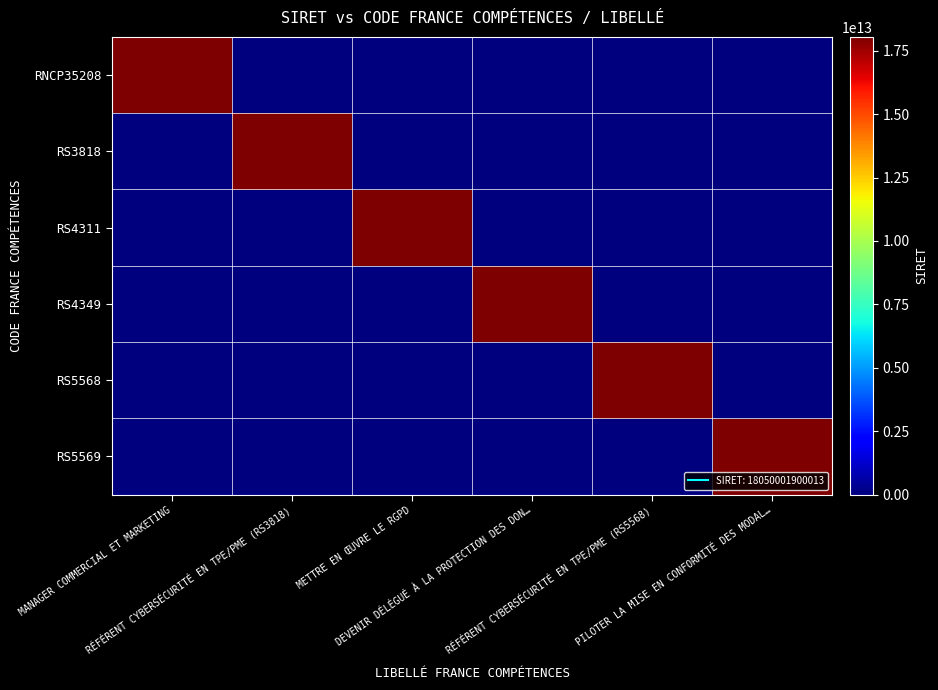

At RÉFÉRENT CYBERSÉCURITÉ EN TPE/PME (RS5568), list the series in order from largest to smallest.

RS5568, RNCP35208, RS3818, RS4311, RS4349, RS5569